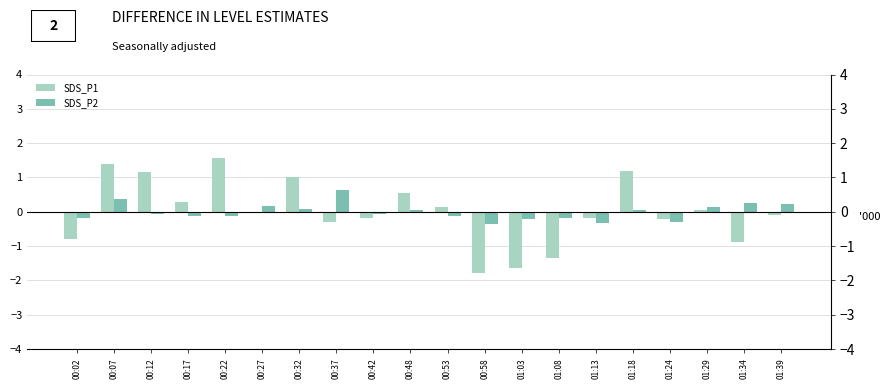

At how many categories does at least one series exceed 0?

13